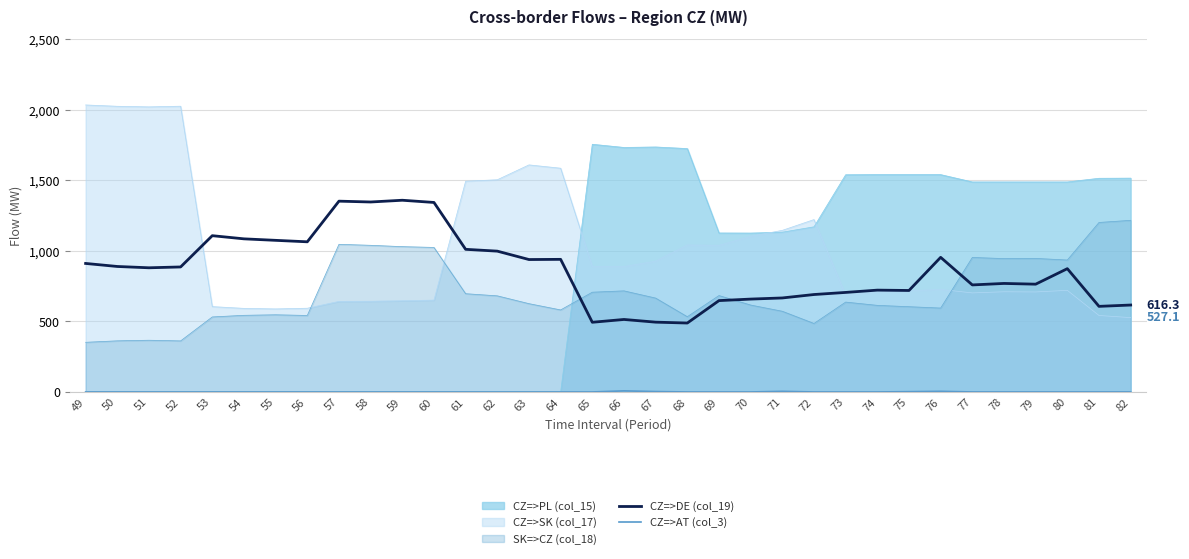

The value of CZ=>DE (col_19) at 55 is 1582.2. True or false?

False